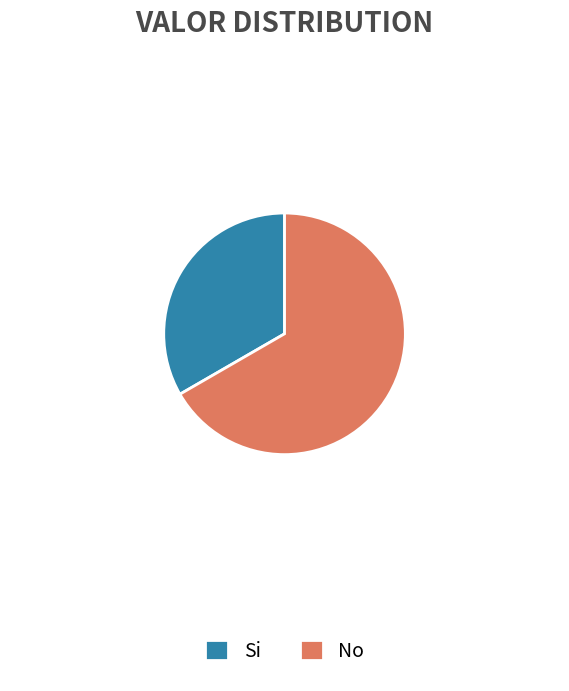

Is it true that Si is 28% of the pie?

False